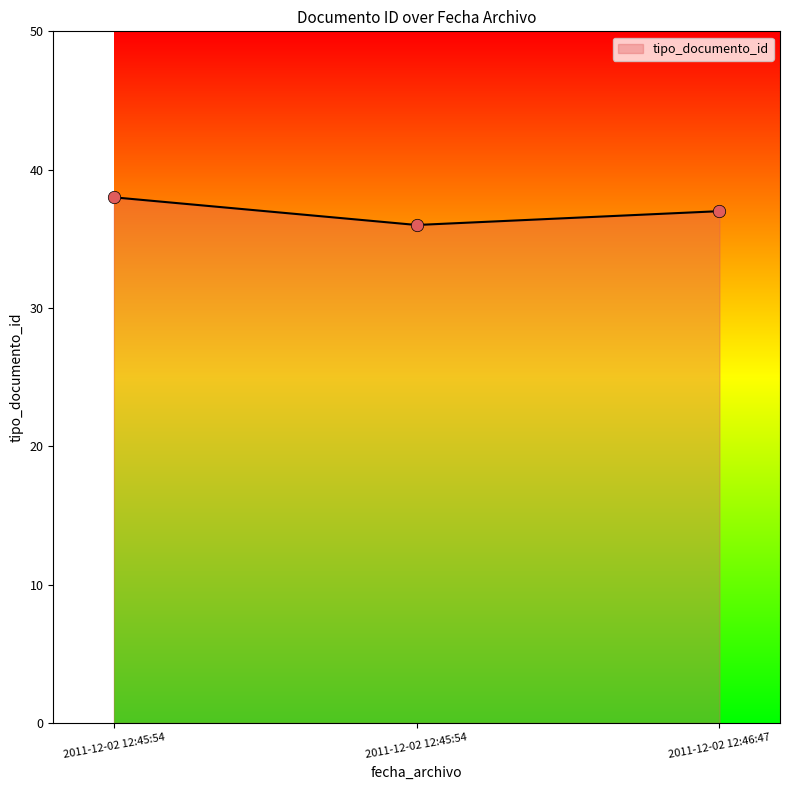

Which has a higher value, 2011-12-02 12:45:54 or 2011-12-02 12:45:54?

2011-12-02 12:45:54